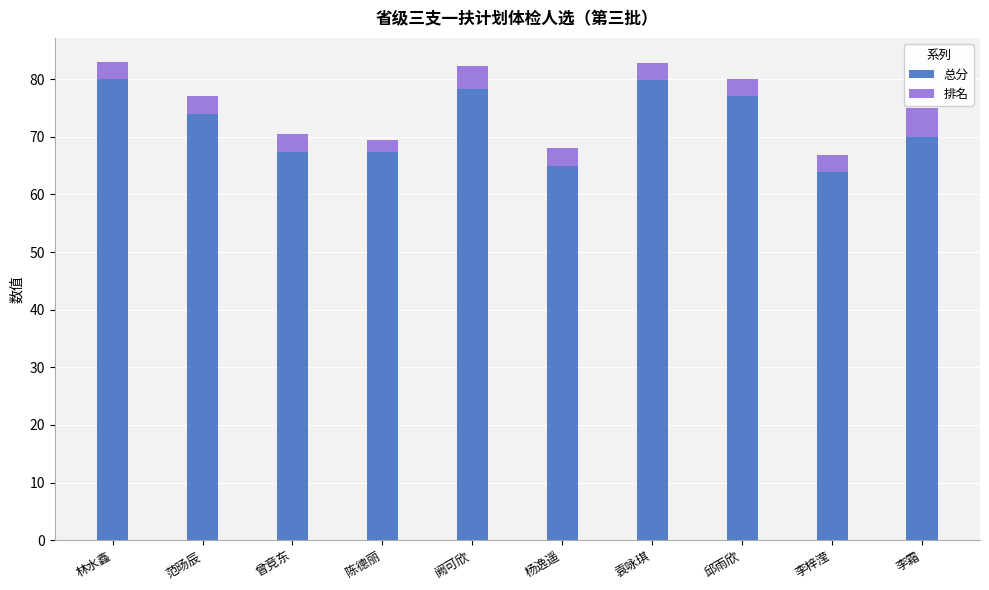

At which label is 总分 closest to 71?

李霜